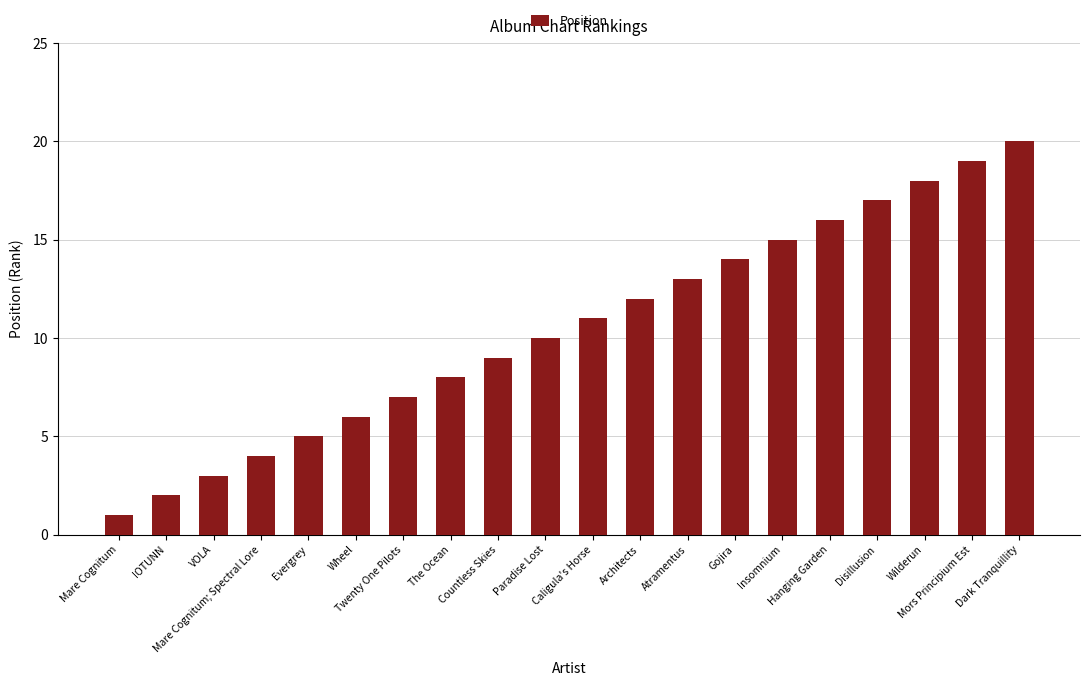

Read the value at Countless Skies.

9